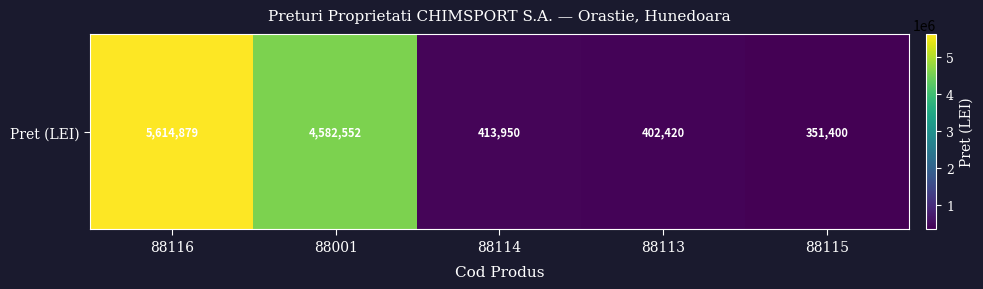

The chart shows a value of 9581051 at 88116. True or false?

False